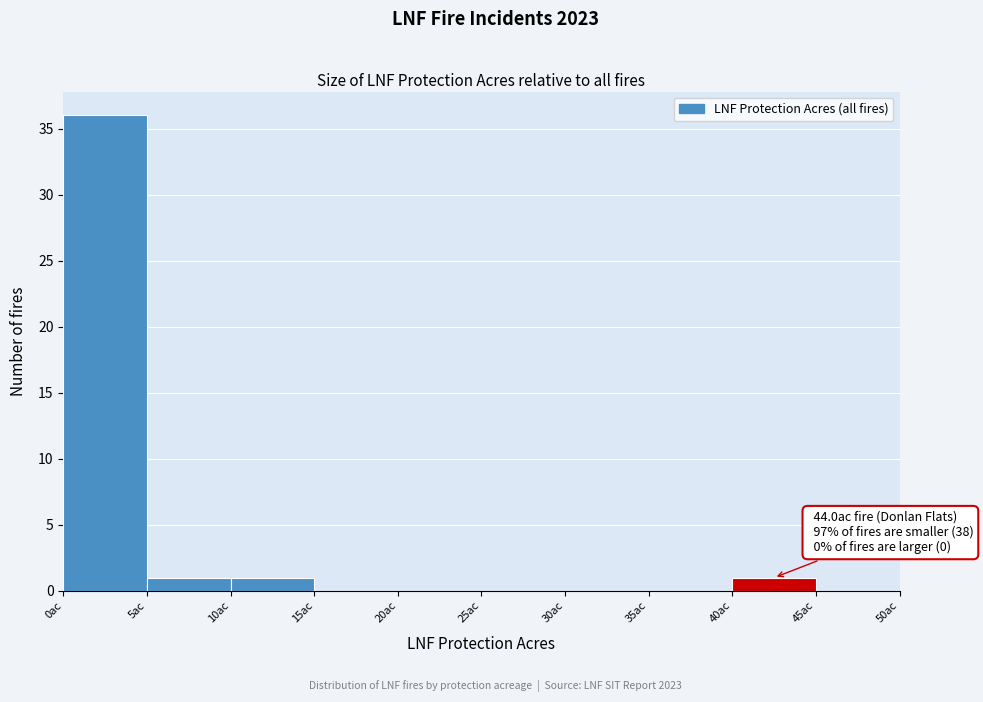

Which range on the x-axis has the tallest bar?

0 to 5